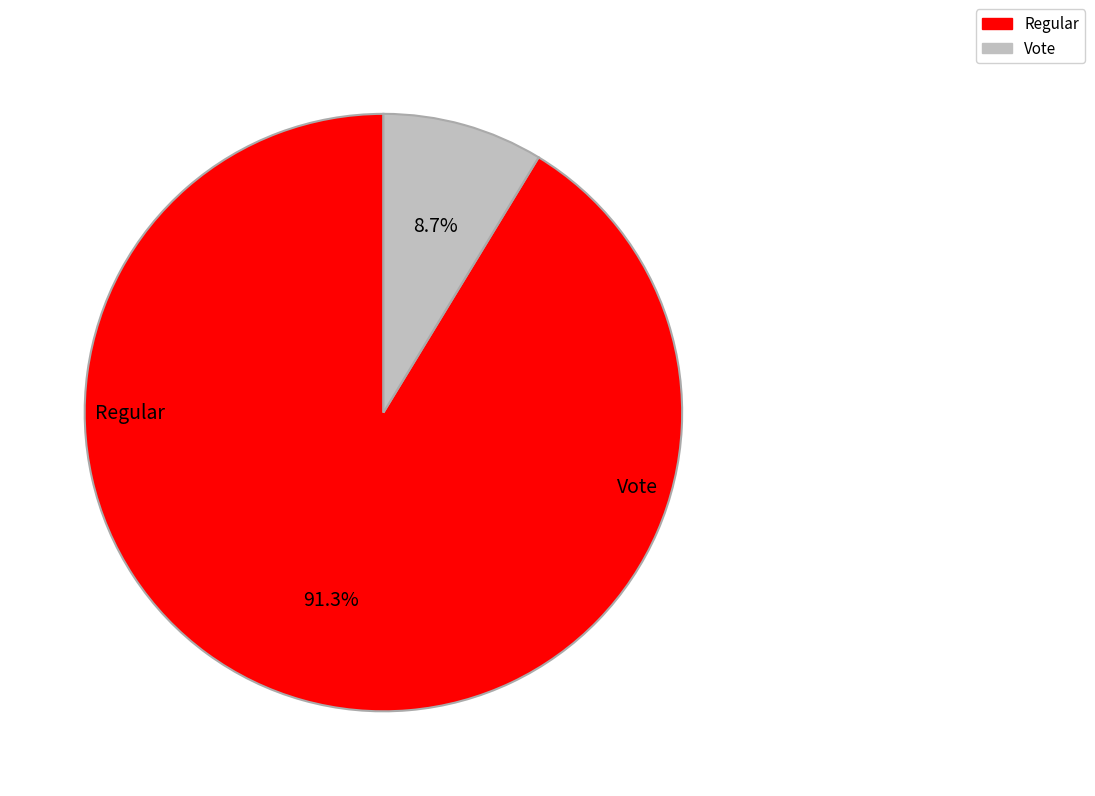

What portion of the pie excludes Regular?

8.7%